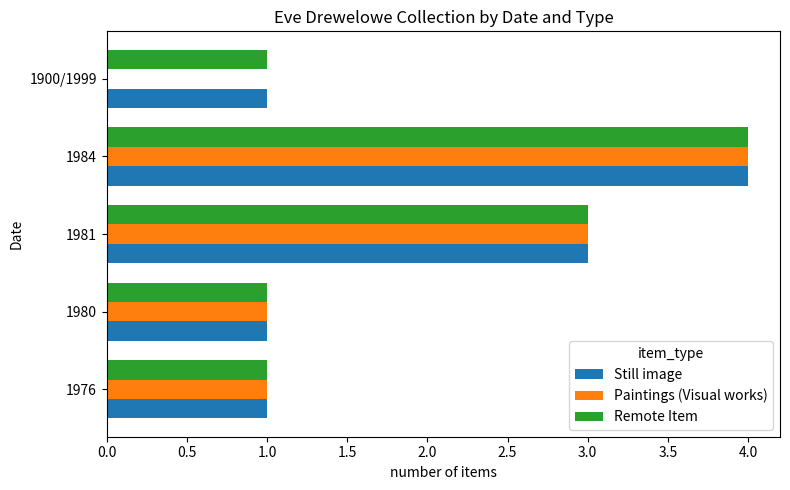

What is the maximum value shown in the chart?

4